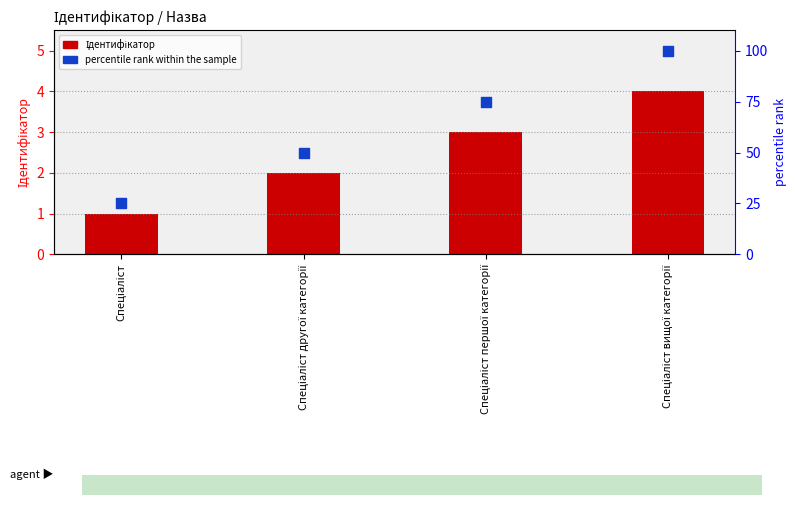

Which series has the largest total across all categories?

percentile rank within the sample